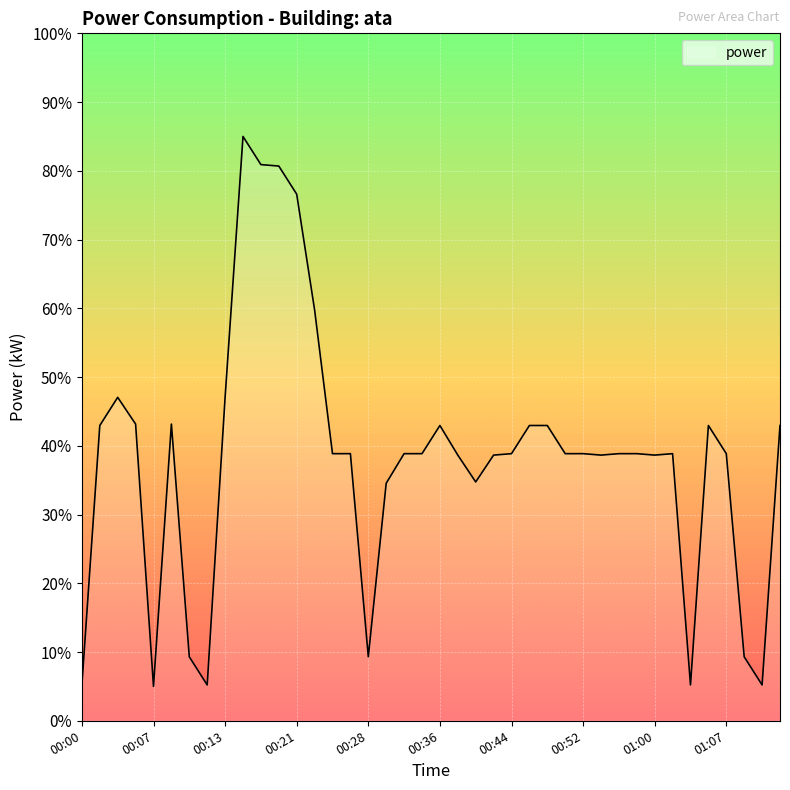

What is the difference between the maximum and minimum values?

80.0